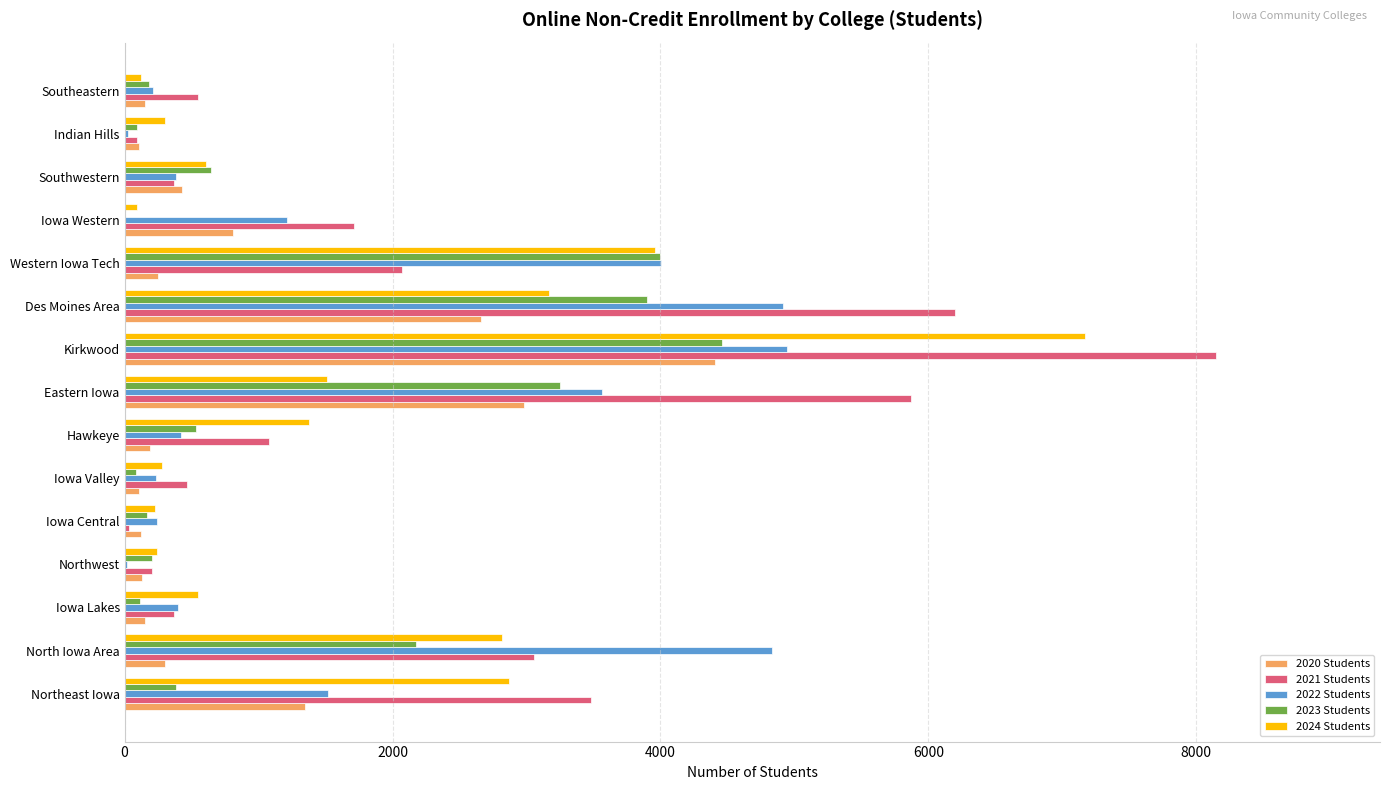

At which category is the sum across all series the highest?

Kirkwood